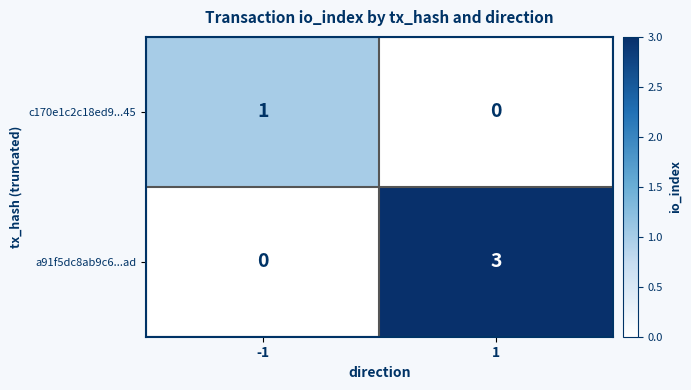

Which series changed the most between -1 and 1?

a91f5dc8ab9c6...ad